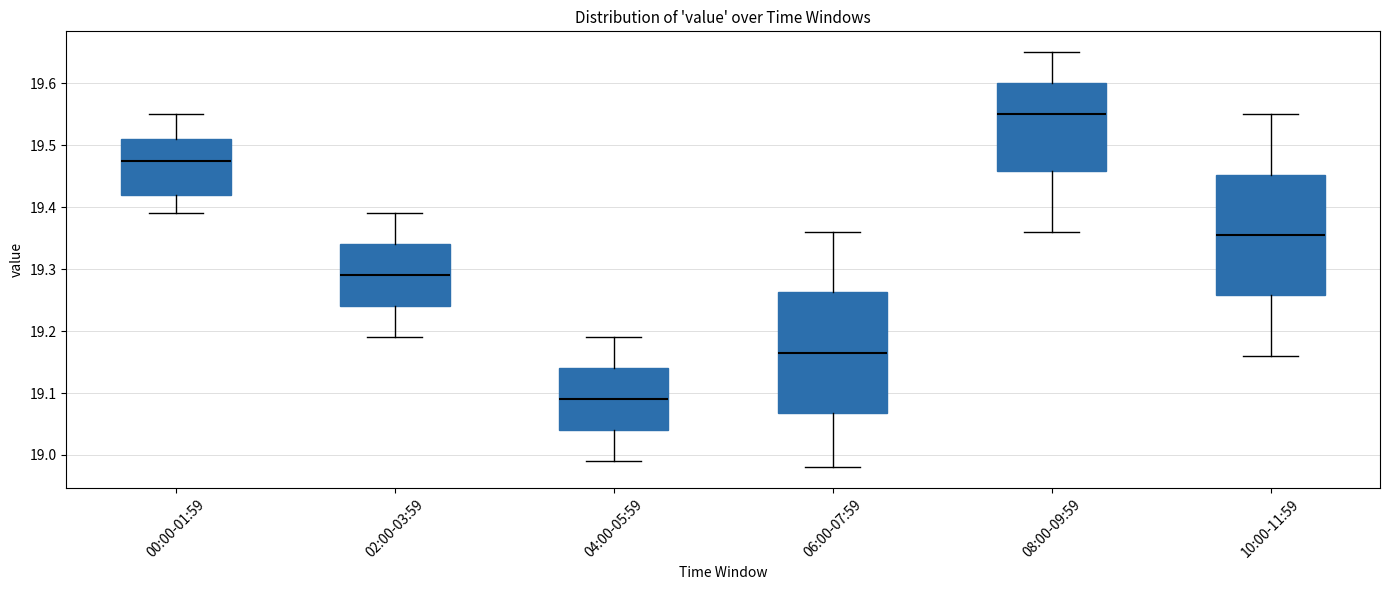

Reading left to right, read every box against the y-axis: the position of its median line, the range the box covers, and the ends of its whiskers. The values are not printed on the chart, so give them approximately, as read against the axis.

00:00-01:59: median 19.48, box 19.42 to 19.51, whiskers 19.39 to 19.55
02:00-03:59: median 19.29, box 19.24 to 19.34, whiskers 19.19 to 19.39
04:00-05:59: median 19.09, box 19.04 to 19.14, whiskers 18.99 to 19.19
06:00-07:59: median 19.17, box 19.07 to 19.26, whiskers 18.98 to 19.36
08:00-09:59: median 19.55, box 19.46 to 19.60, whiskers 19.36 to 19.65
10:00-11:59: median 19.36, box 19.26 to 19.45, whiskers 19.16 to 19.55